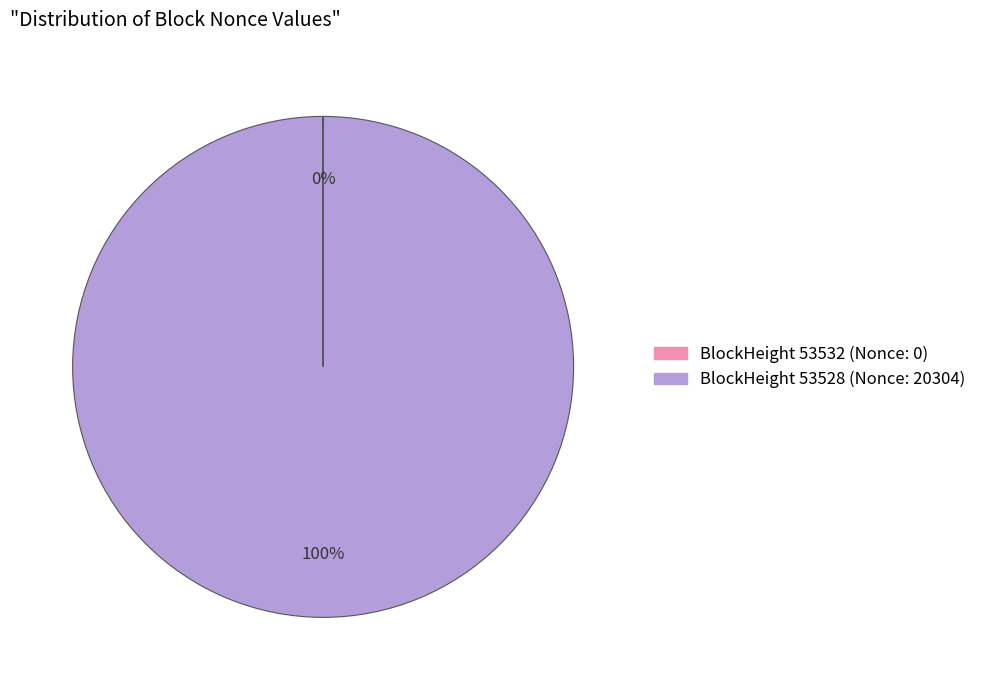

Is there any slice that represents more than half of the pie?

Yes